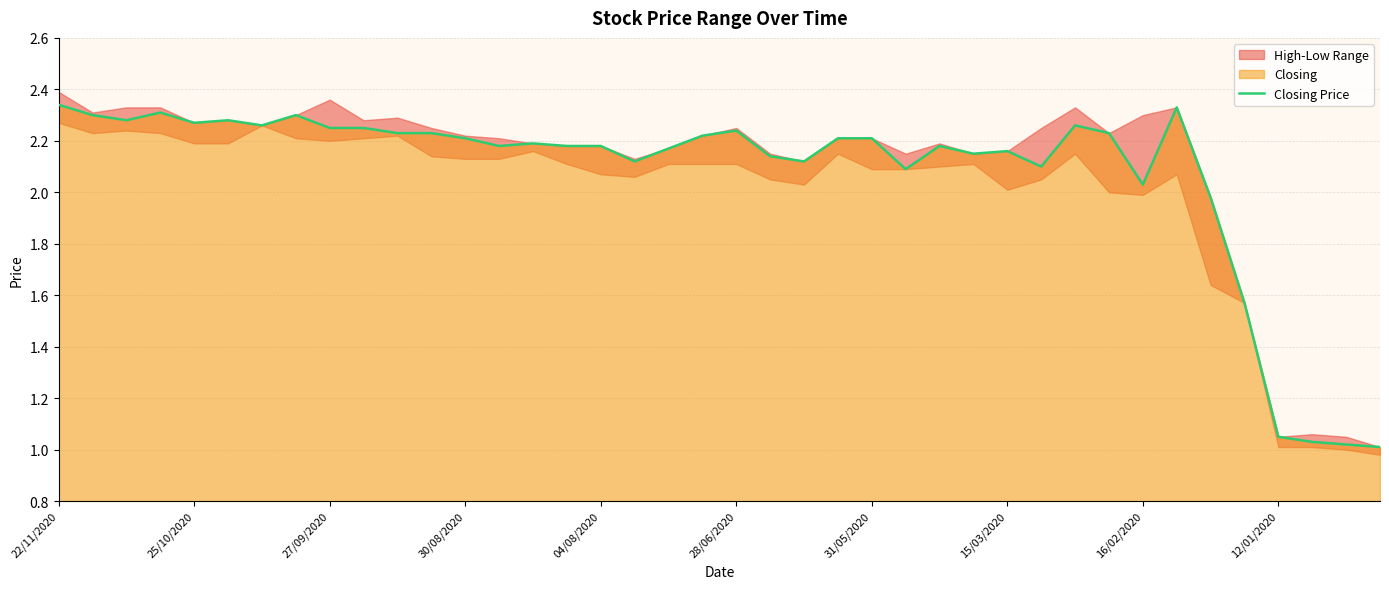

How many values exceed 2?

34